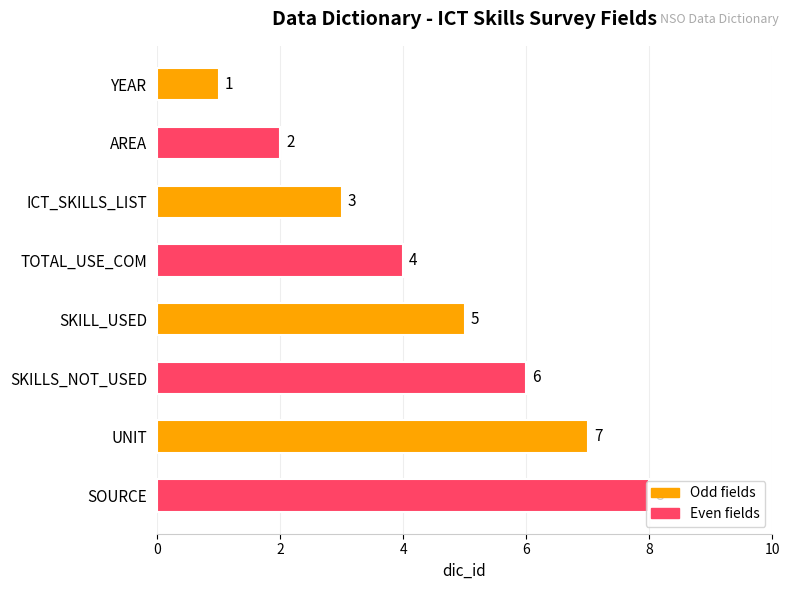

Rank the categories by value from highest to lowest.

SOURCE, UNIT, SKILLS_NOT_USED, SKILL_USED, TOTAL_USE_COM, ICT_SKILLS_LIST, AREA, YEAR